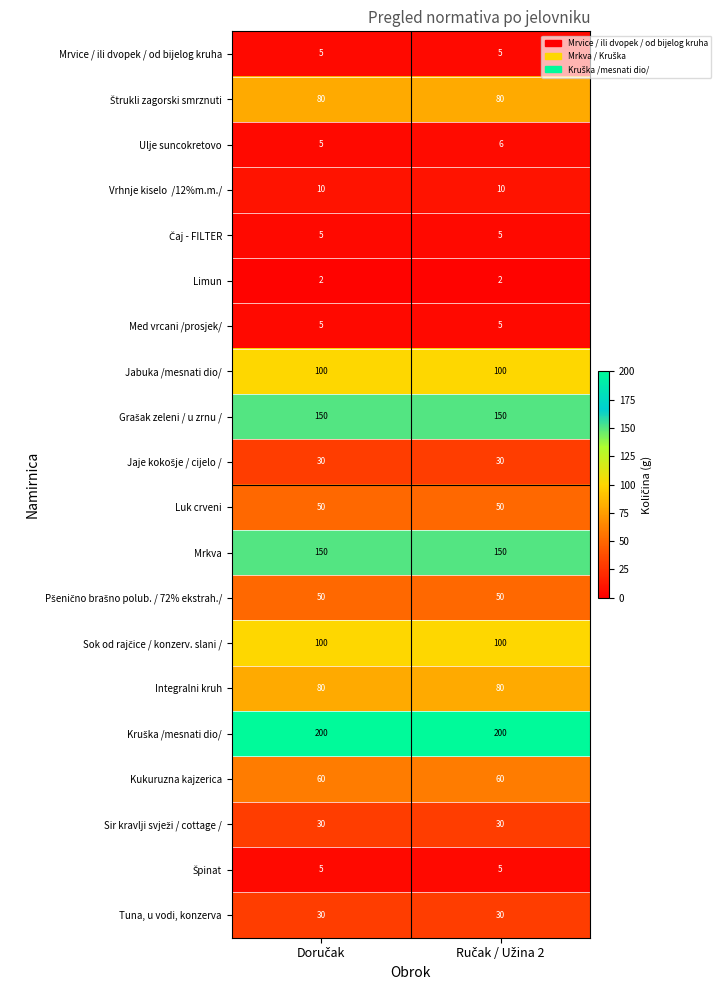

Which series has the largest range (max minus min)?

Ulje suncokretovo